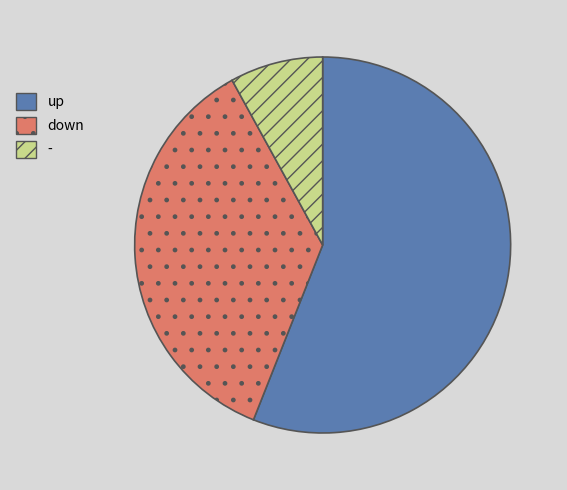

Which slice represents more than half of the pie?

up